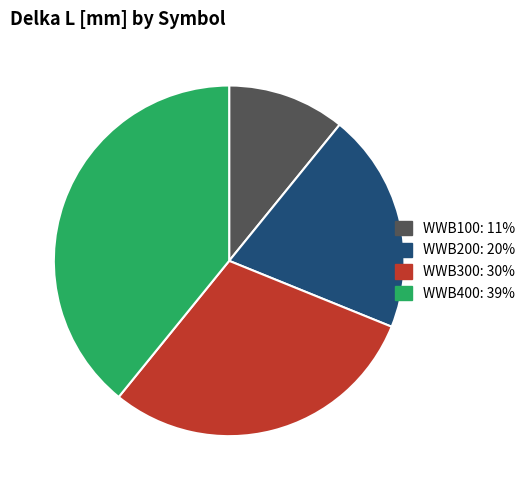

Is it true that WWB100 is 1% of the pie?

False